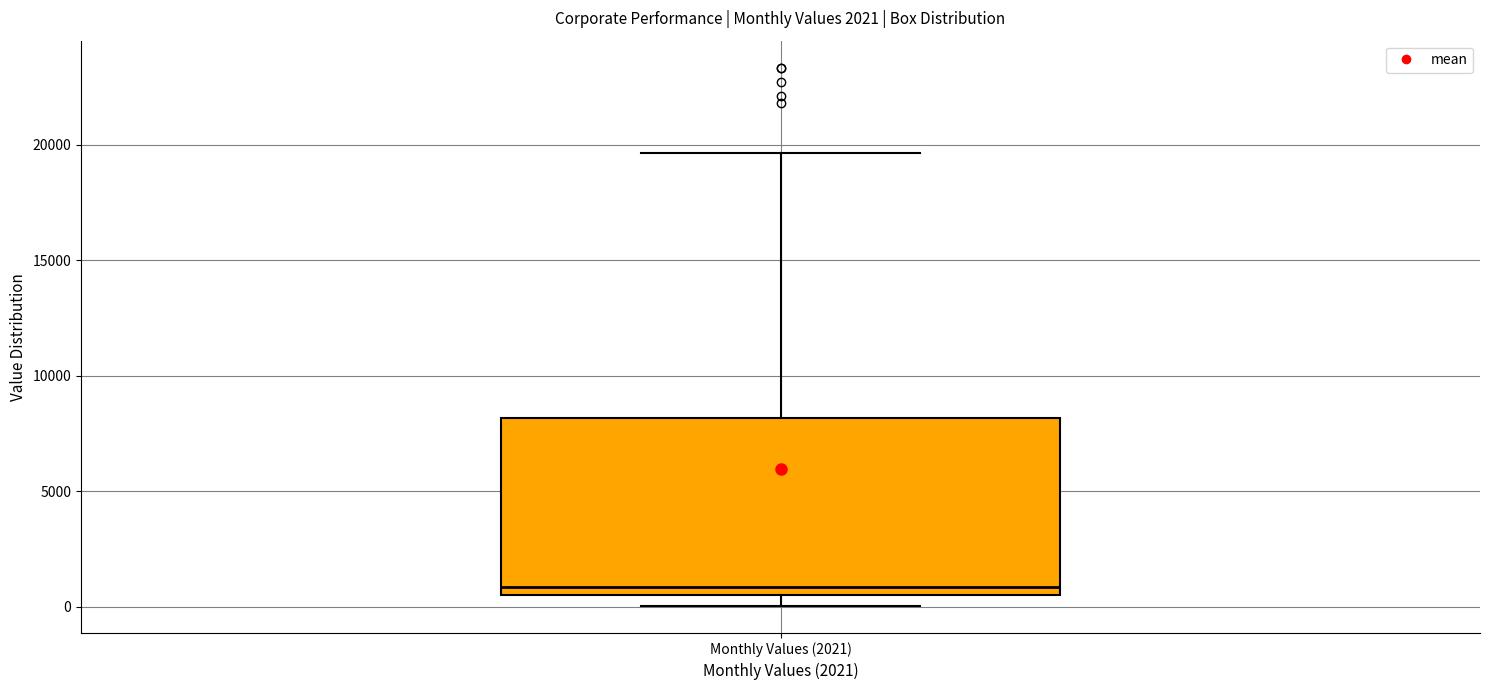

Where does the median line of the box for Monthly Values (2021) sit on the y-axis? The values are not printed on the chart, so give them approximately, as read against the axis.

1000